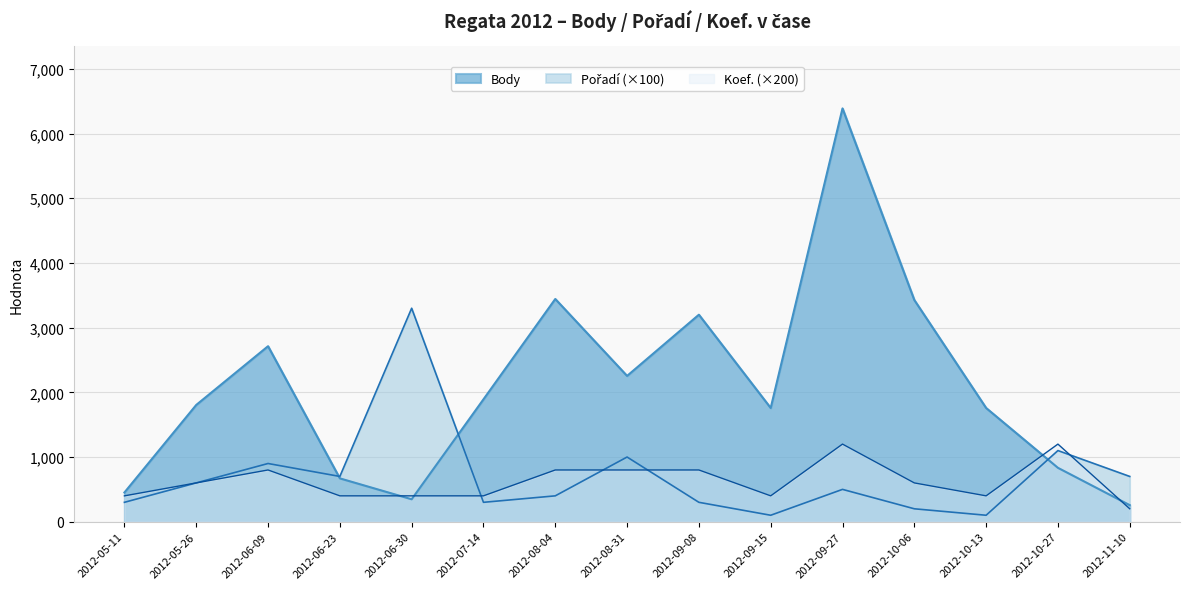

In Pořadí, how many points are higher than both neighbors (excluding endpoints)?

5